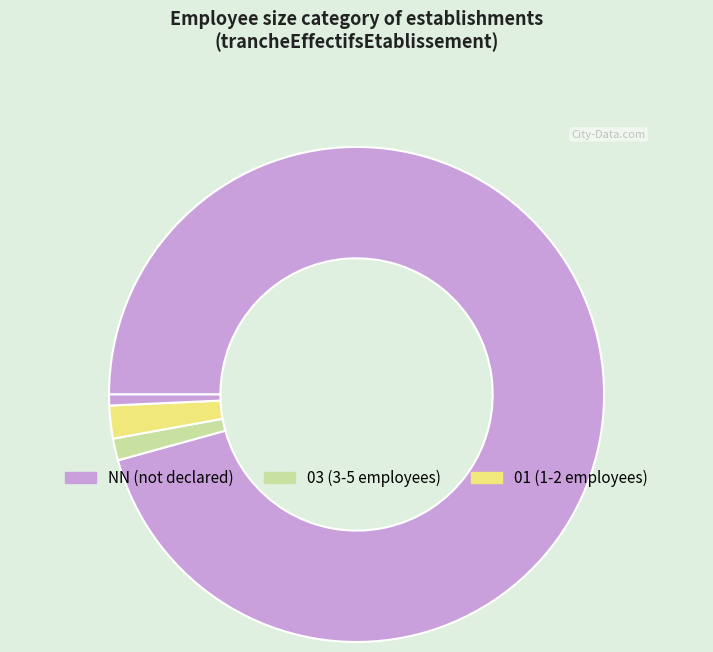

How many segments does this pie chart have?

4